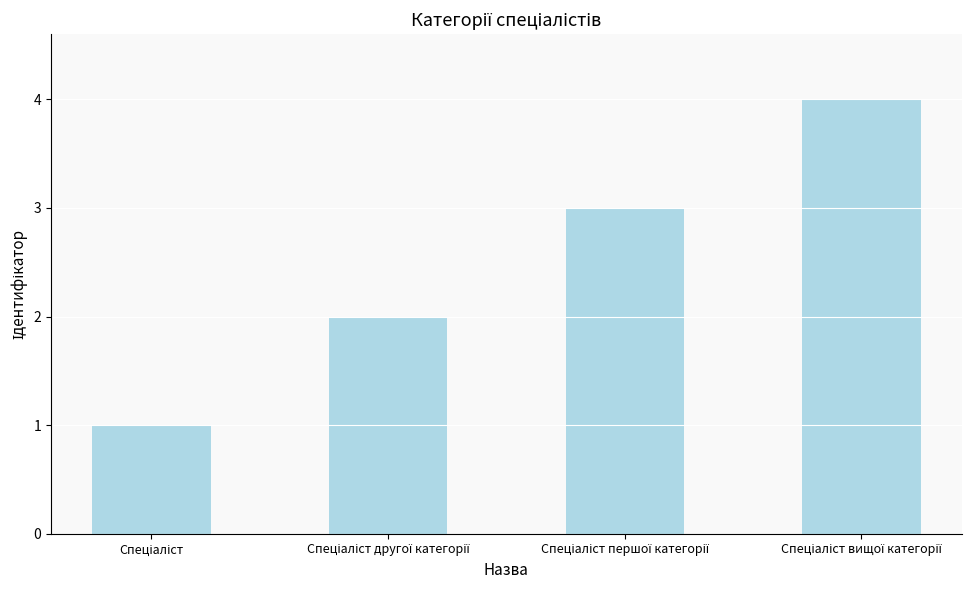

What is the difference between the maximum and minimum values?

3